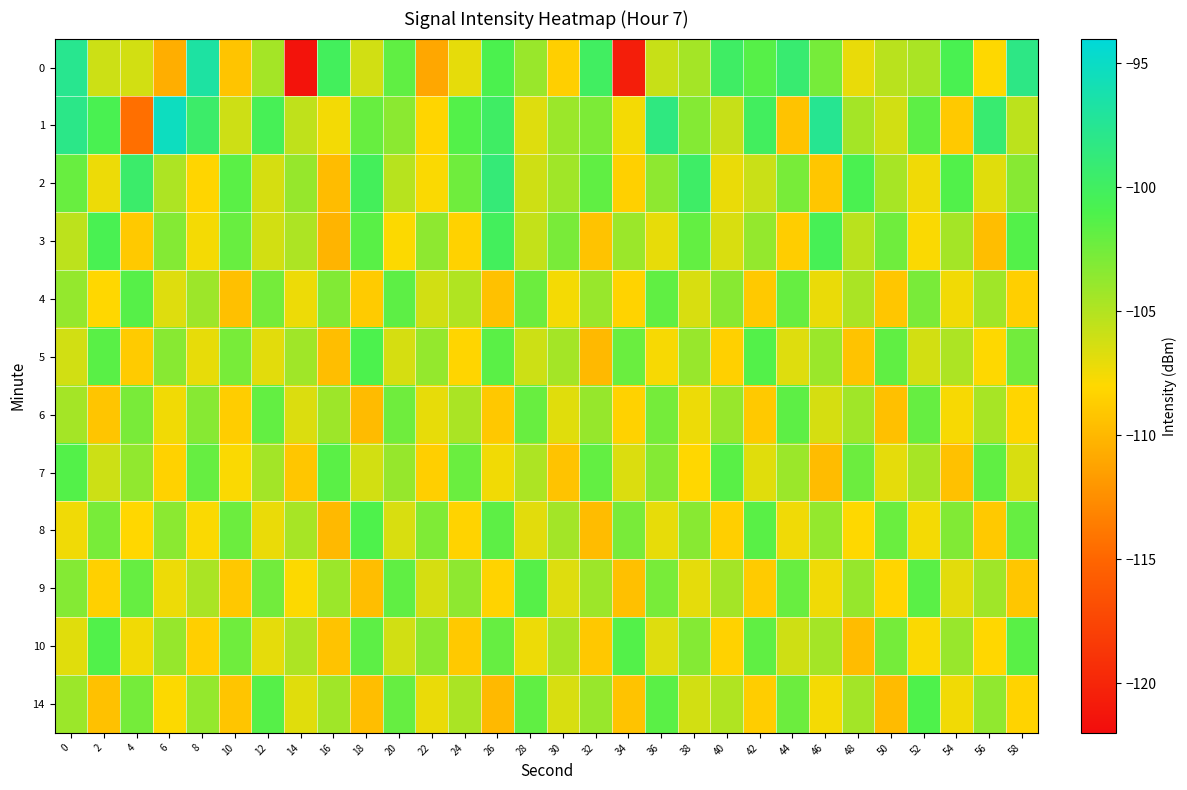

Which series has the largest total across all categories?

1